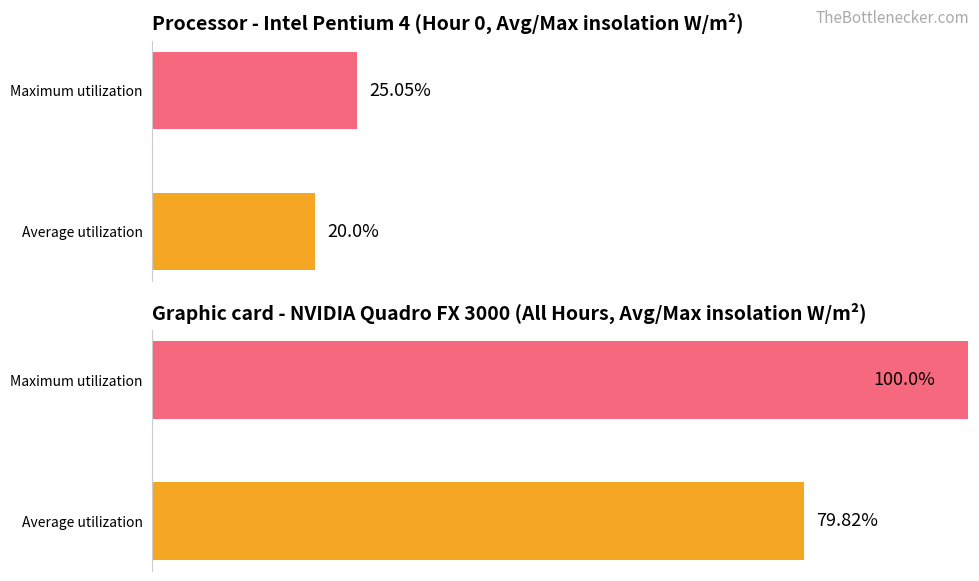

What are all the series names shown in the legend?

Average utilization, Maximum utilization